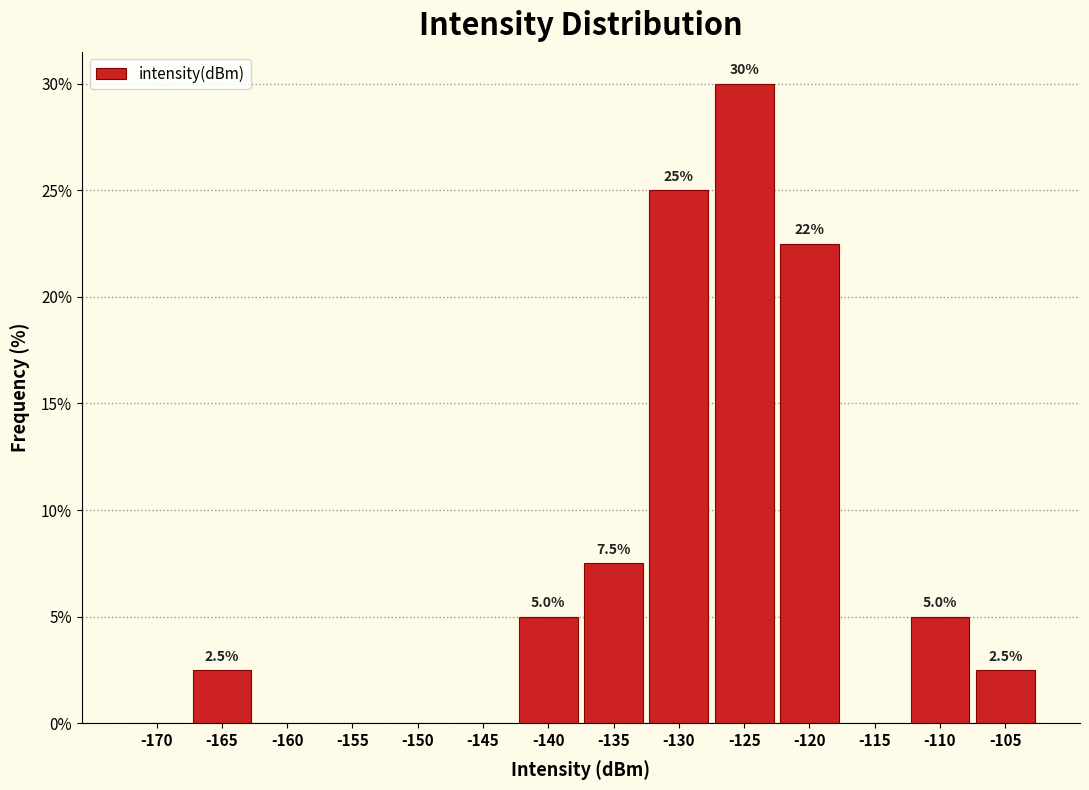

Reading left to right, extract all data points from this chart.

-170=0.0	-165=2.5	-160=0.0	-155=0.0	-150=0.0	-145=0.0	-140=5.0	-135=7.5	-130=25.0	-125=30.0	-120=22.5	-115=0.0	-110=5.0	-105=2.5